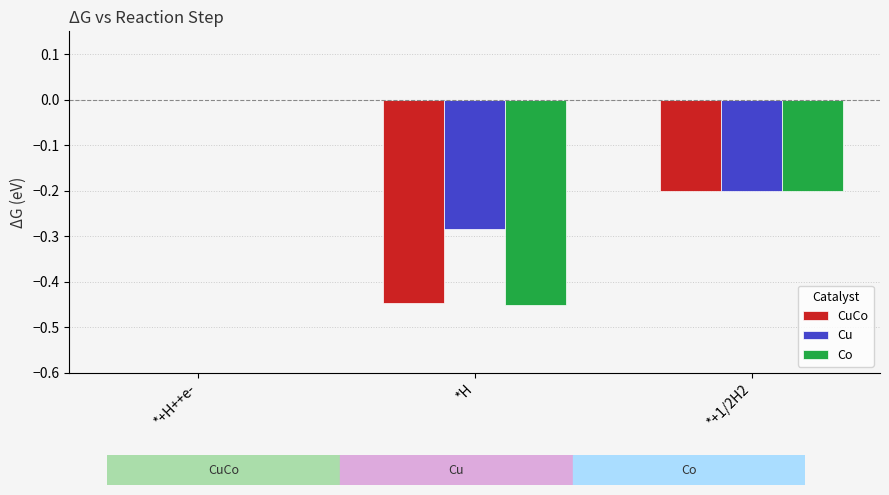

Is the value of CuCo at *+1/2H2 greater than the value of Cu at *H?

Yes